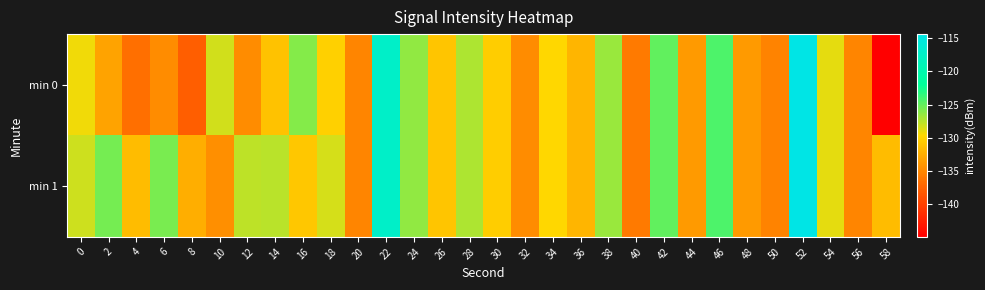

Which series has the largest total across all categories?

min 1